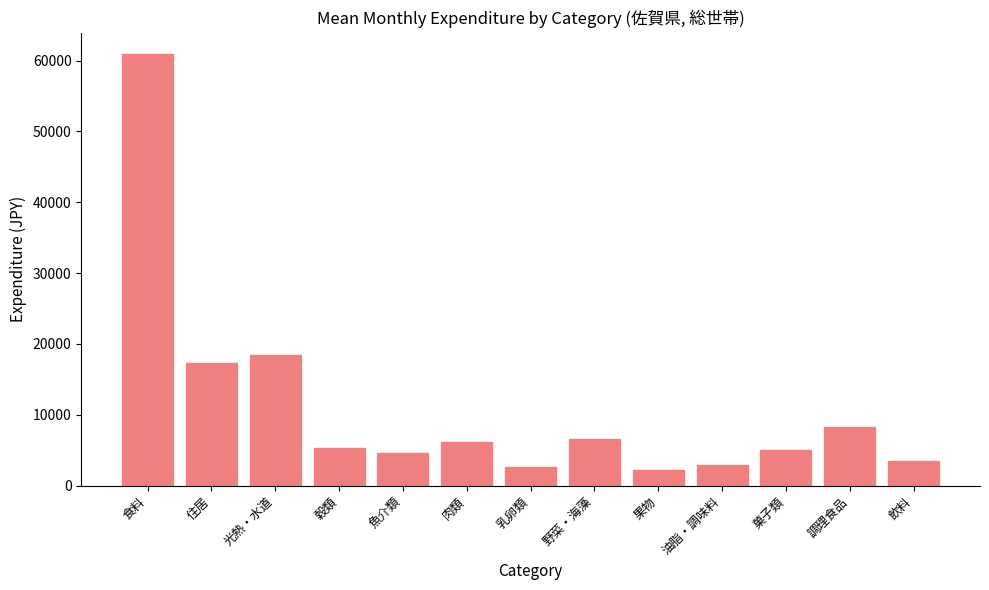

What is the sum of the values at 肉類 and 住居?

23484